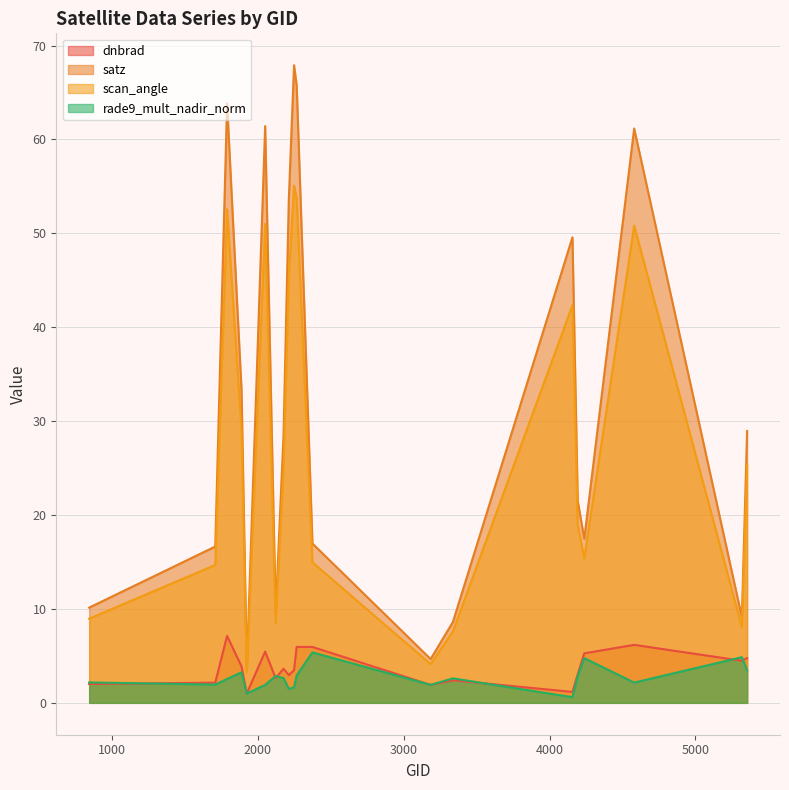

How many values in the scan_angle series are below 25?

10